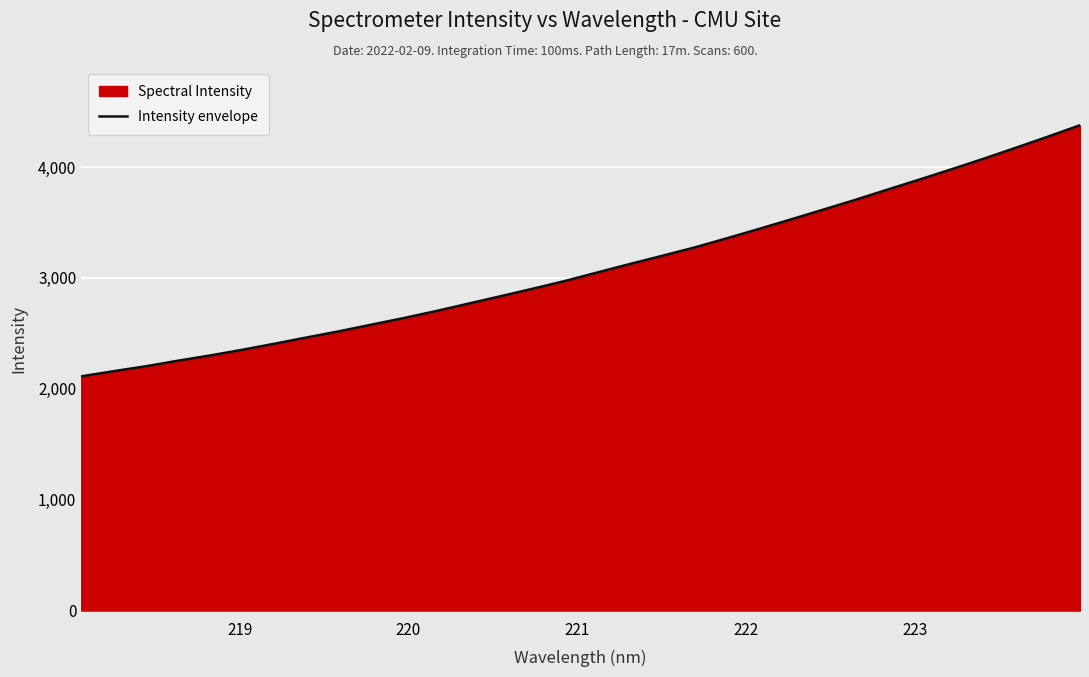

What is the minimum value shown in the chart?

2112.8